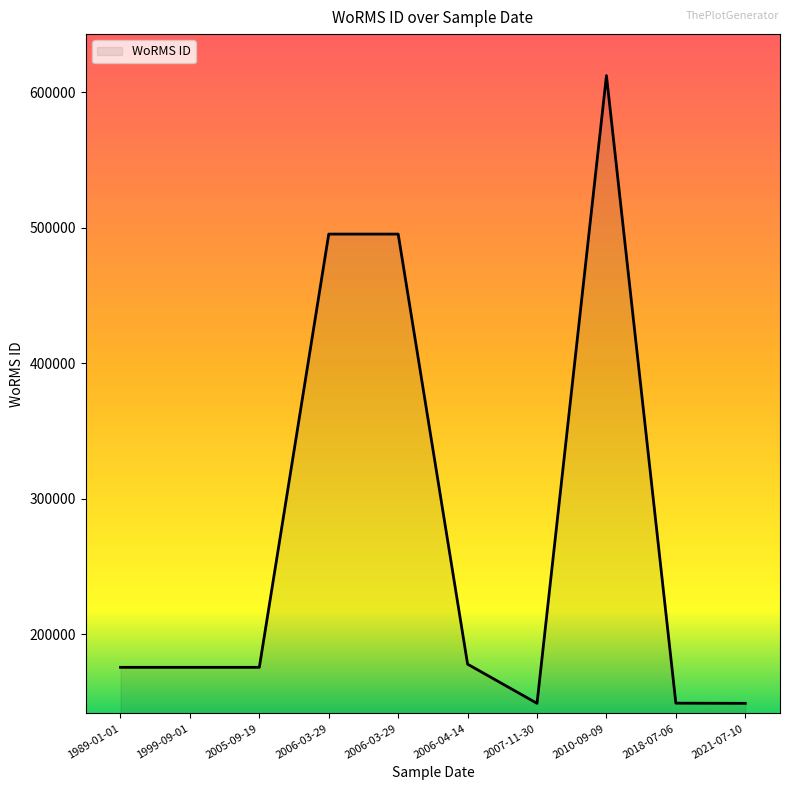

Is this an area chart (filled region under the line)?

Yes